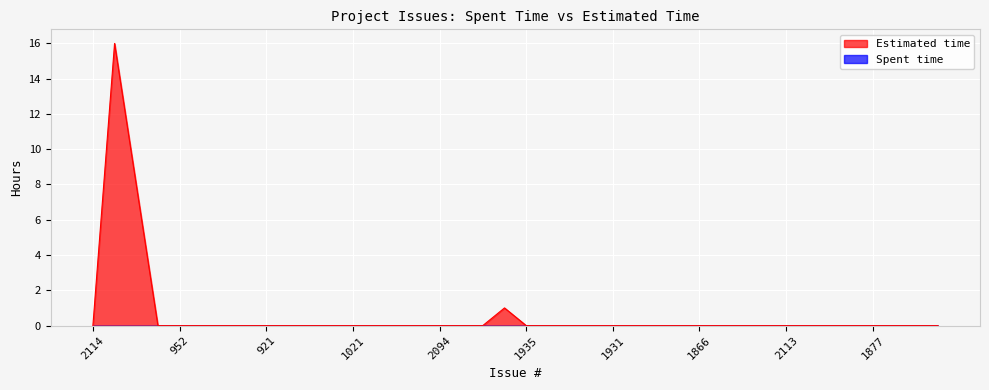

Rank the categories by value from highest to lowest.

1903, 1891, 1936, 2114, 1022, 952, 939, 938, 934, 921, 911, 898, 897, 1021, 2177, 2174, 2107, 2094, 2070, 1940, 1935, 1934, 1933, 1932, 1931, 1922, 946, 2108, 1866, 2117, 2116, 2115, 2113, 2111, 2105, 1878, 1877, 1869, 1864, 1793